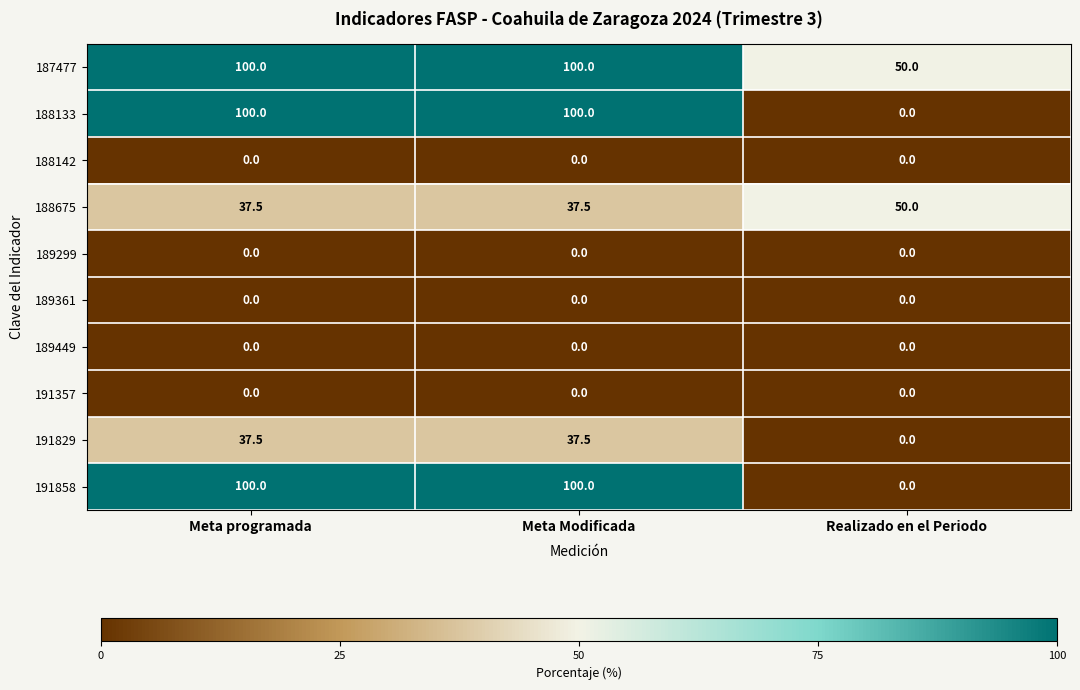

Reading left to right, extract all data points from this chart.

187477: 100.0	100.0	50.0
188133: 100.0	100.0	0.0
188142: 0.0	0.0	0.0
188675: 37.5	37.5	50.0
189299: 0.0	0.0	0.0
189361: 0.0	0.0	0.0
189449: 0.0	0.0	0.0
191357: 0.0	0.0	0.0
191829: 37.5	37.5	0.0
191858: 100.0	100.0	0.0